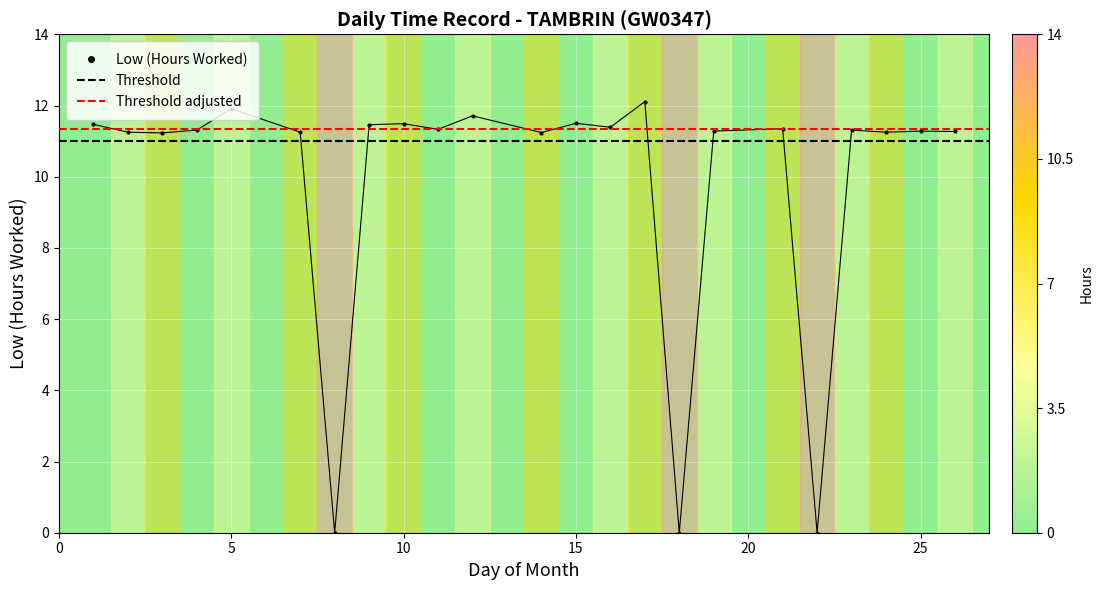

At which category does the data reach its first local valley?

3